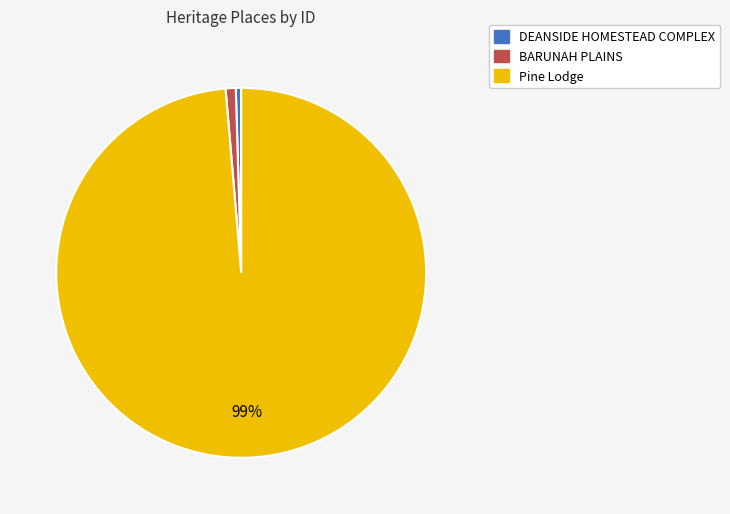

To the nearest percent, what is the average slice percentage?

33%